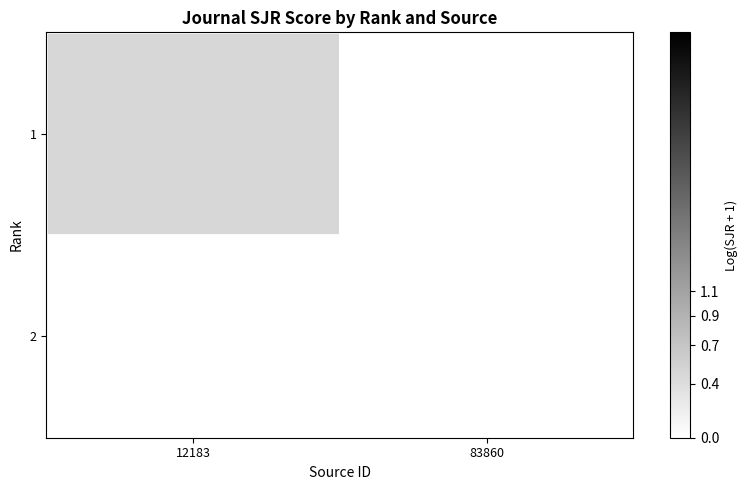

Which has a higher value, 83860 or 12183?

12183